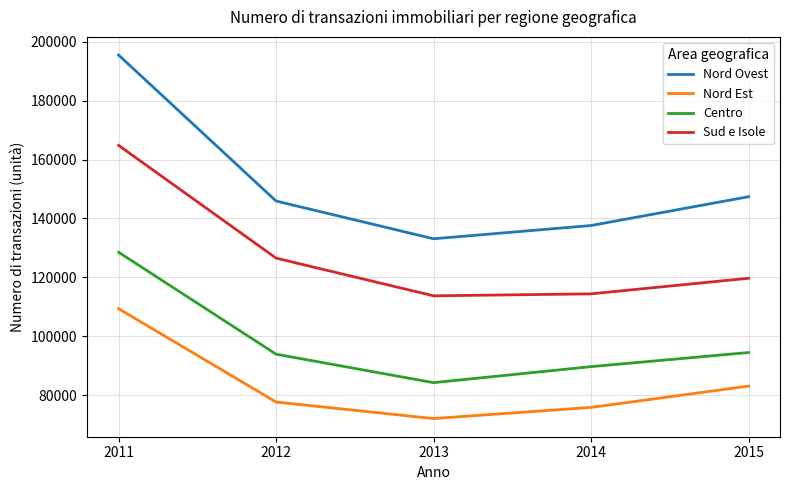

True or false: Nord Ovest has more than 2 interior local peaks.

False